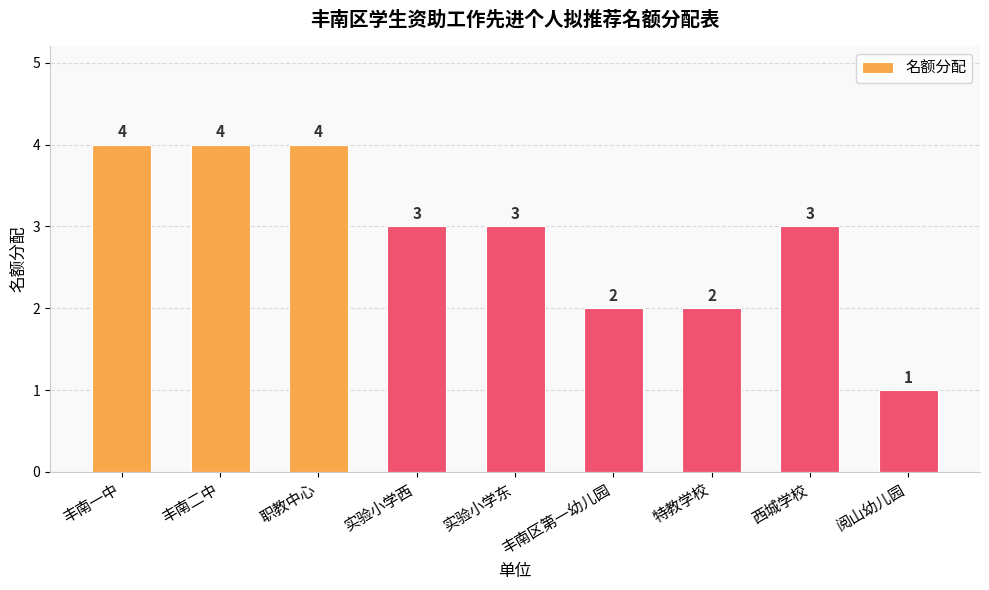

Reading left to right, list all the values displayed in this chart.

丰南一中=4	丰南二中=4	职教中心=4	实验小学西=3	实验小学东=3	丰南区第一幼儿园=2	特教学校=2	西城学校=3	阅山幼儿园=1